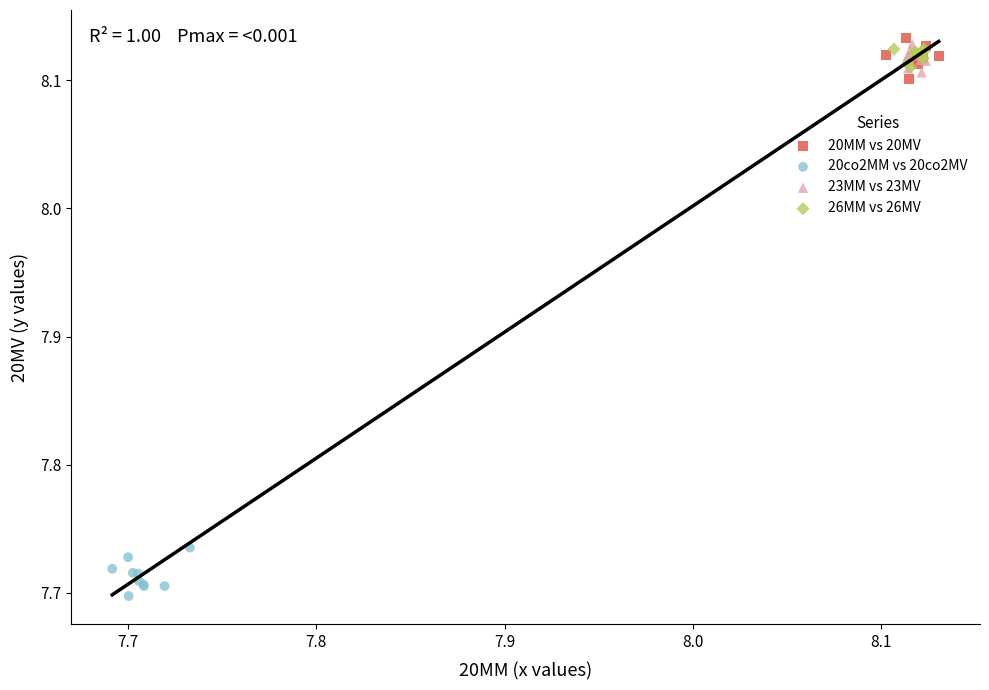

Which series contains the lowest Y value?

20co2MM vs 20co2MV